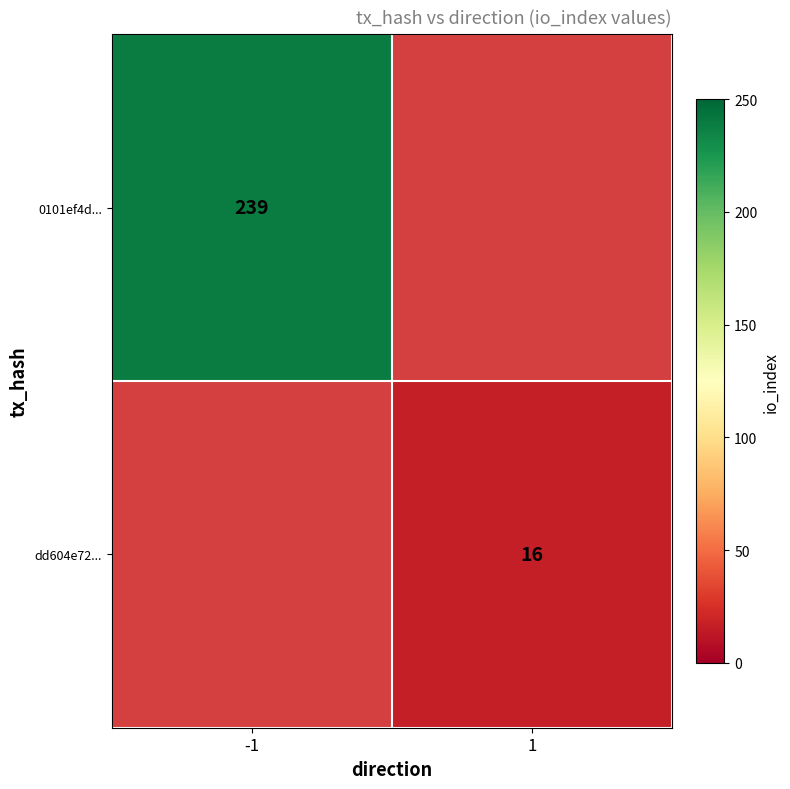

True or false: 0101ef4d... has a value of 239 at -1.

True